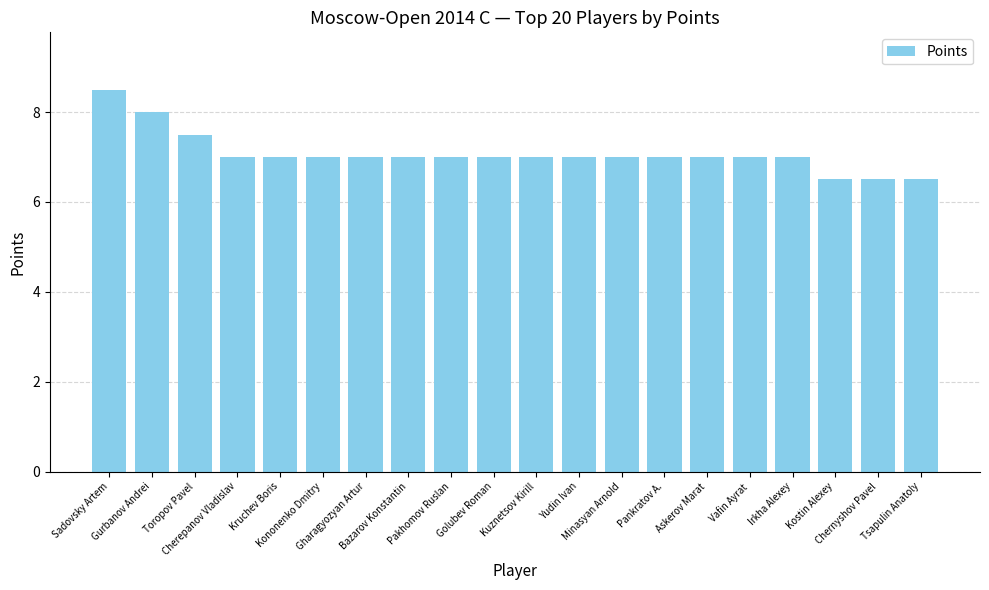

What is the sum of all values?

141.5